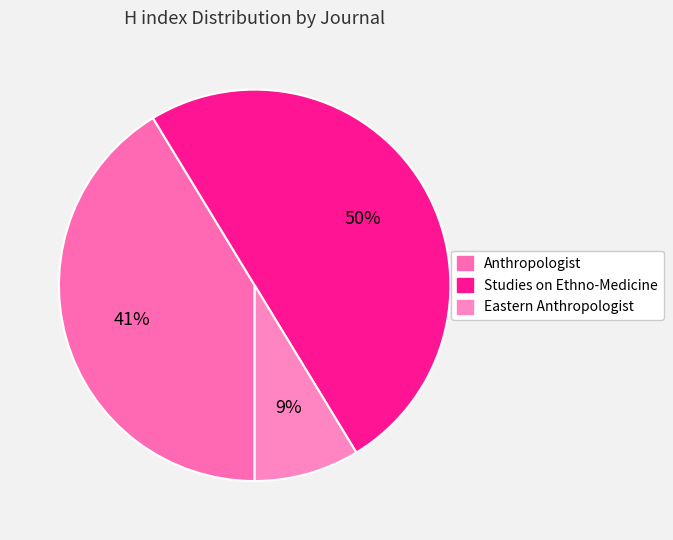

Does any single category account for the majority?

No